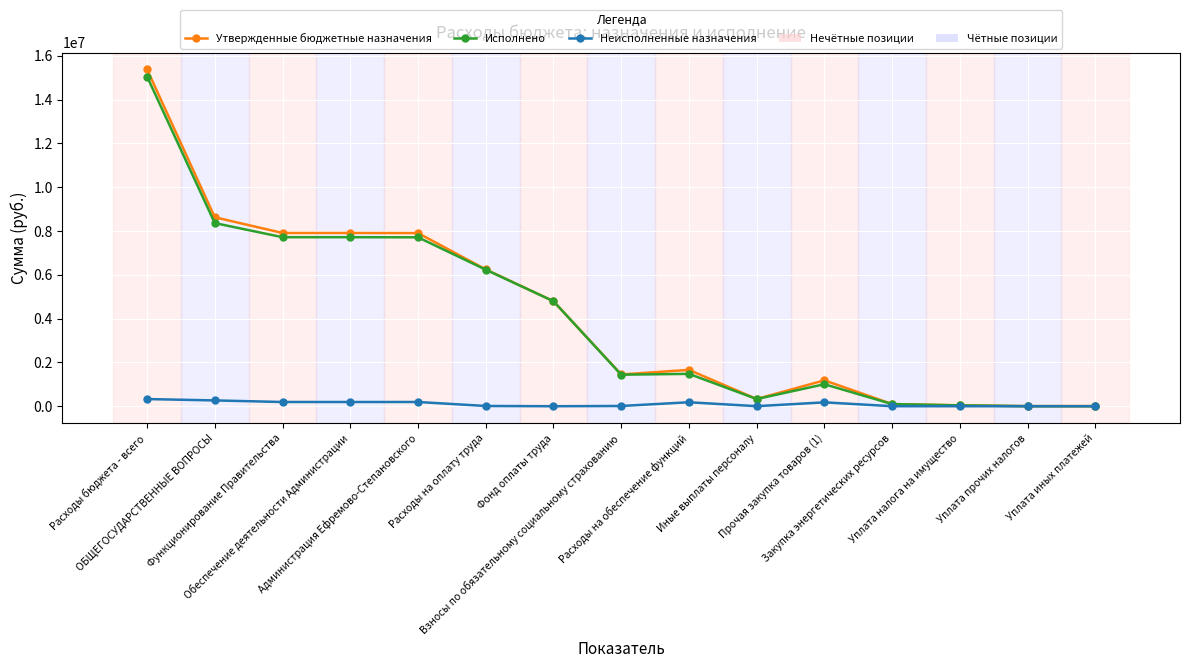

What is the difference between the Неисполненные назначения values at Расходы бюджета - всего and Администрация Ефремово-Степановского?

133916.9